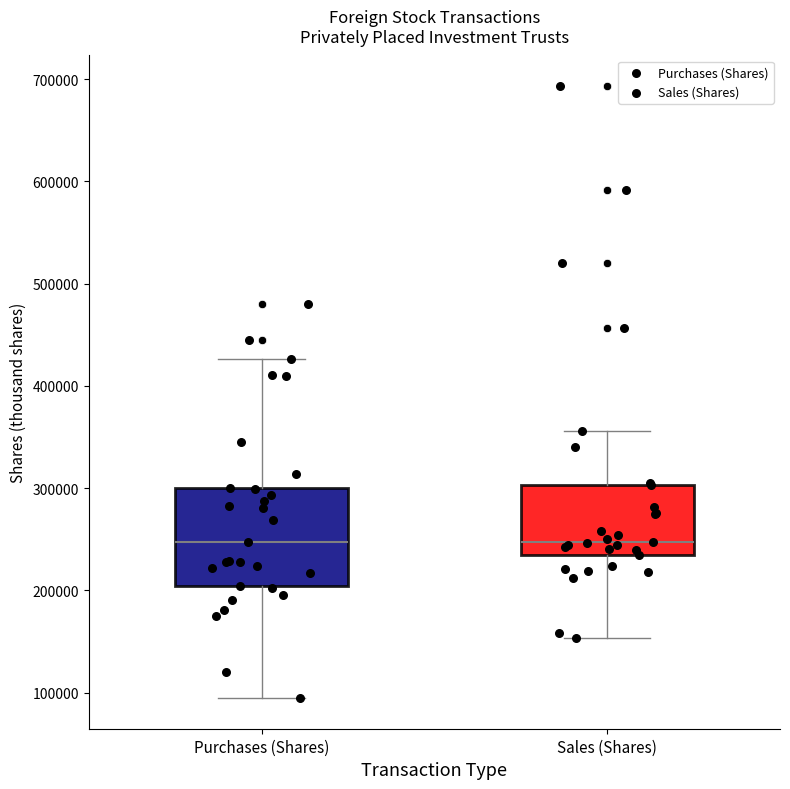

Reading left to right, read every box against the y-axis: the position of its median line, the range the box covers, and the ends of its whiskers. The values are not printed on the chart, so give them approximately, as read against the axis.

Purchases (Shares): median 250000, box 200000 to 300000, whiskers 90000 to 430000
Sales (Shares): median 250000, box 230000 to 300000, whiskers 150000 to 360000